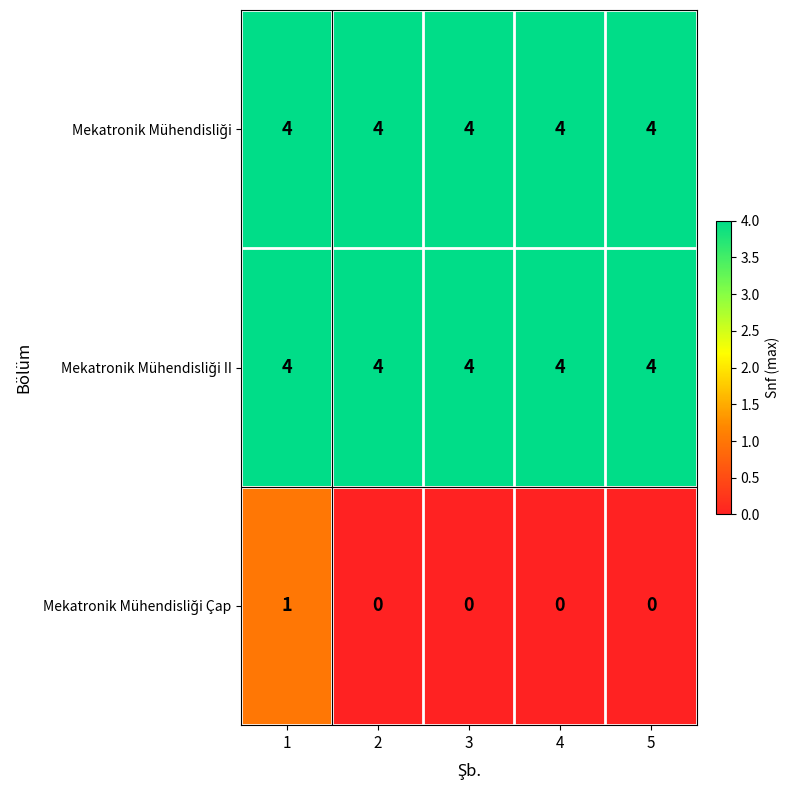

At how many categories does at least one series exceed 3?

5